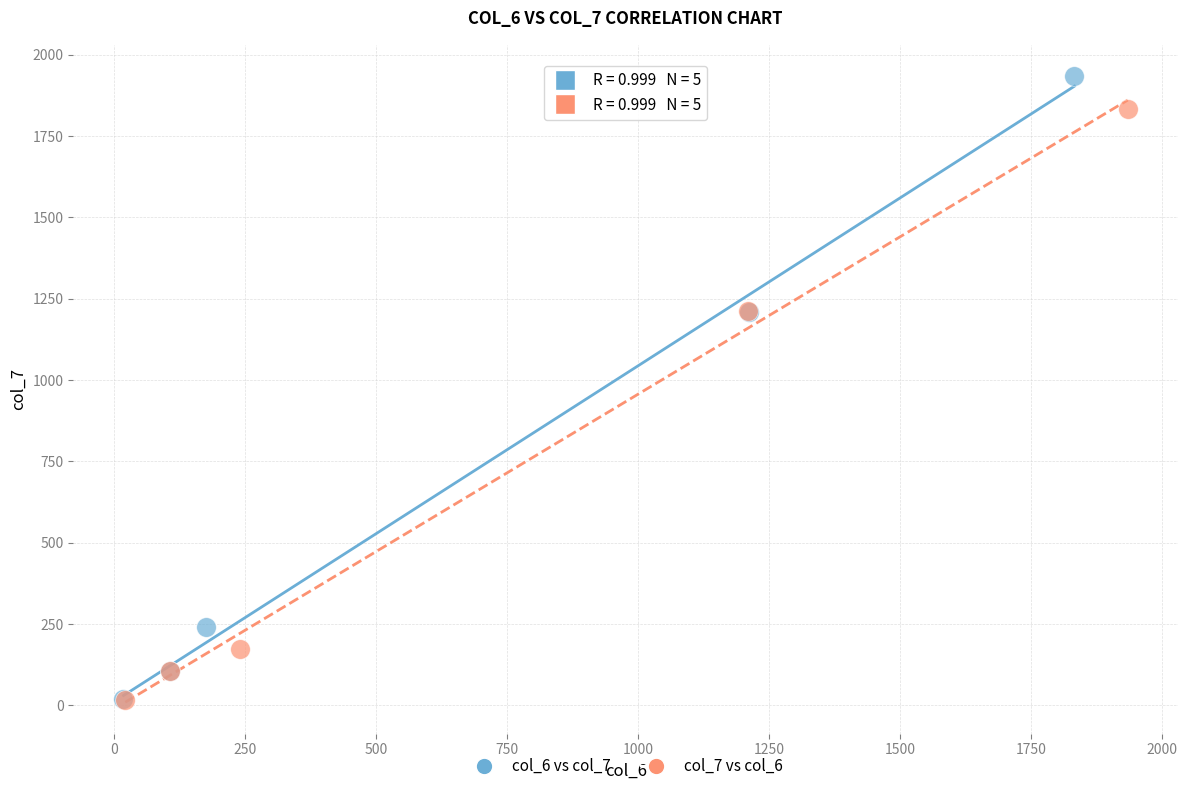

What are all the series names shown in the legend?

col_6 vs col_7, col_7 vs col_6